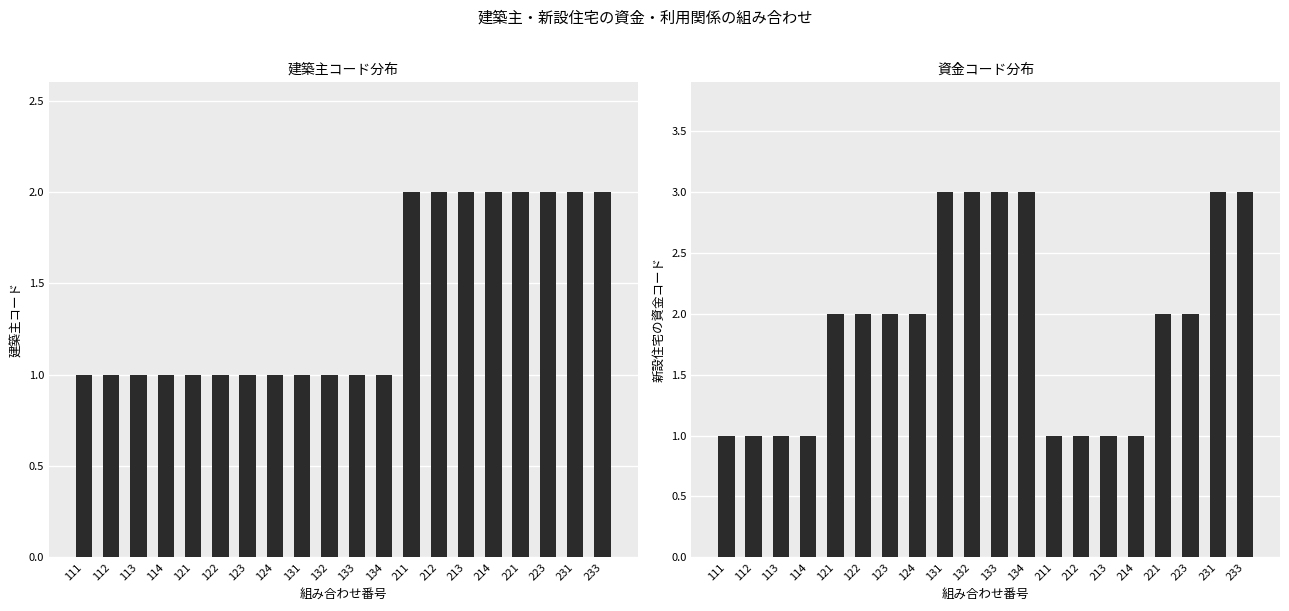

Reading left to right, list all the values displayed in this chart.

建築主: 111=1	112=1	113=1	114=1	121=1	122=1	123=1	124=1	131=1	132=1	133=1	134=1	211=2	212=2	213=2	214=2	221=2	223=2	231=2	233=2
新設住宅の資金: 111=1	112=1	113=1	114=1	121=2	122=2	123=2	124=2	131=3	132=3	133=3	134=3	211=1	212=1	213=1	214=1	221=2	223=2	231=3	233=3